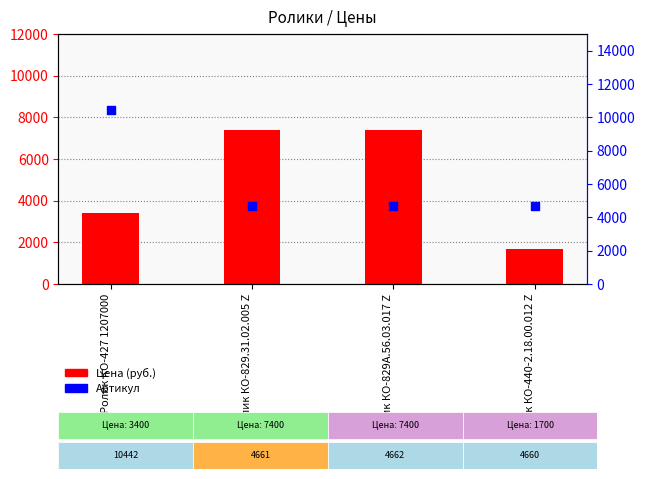

Which series has the widest spread of Y values?

Артикул